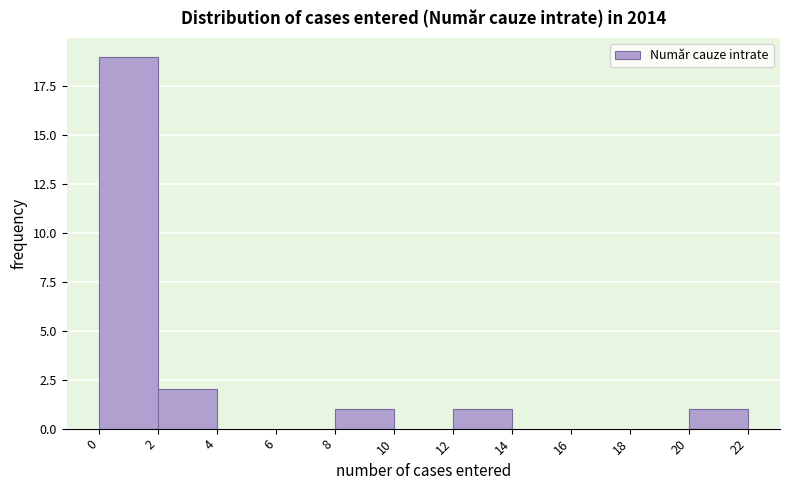

Which range on the x-axis has the tallest bar?

0 to 2